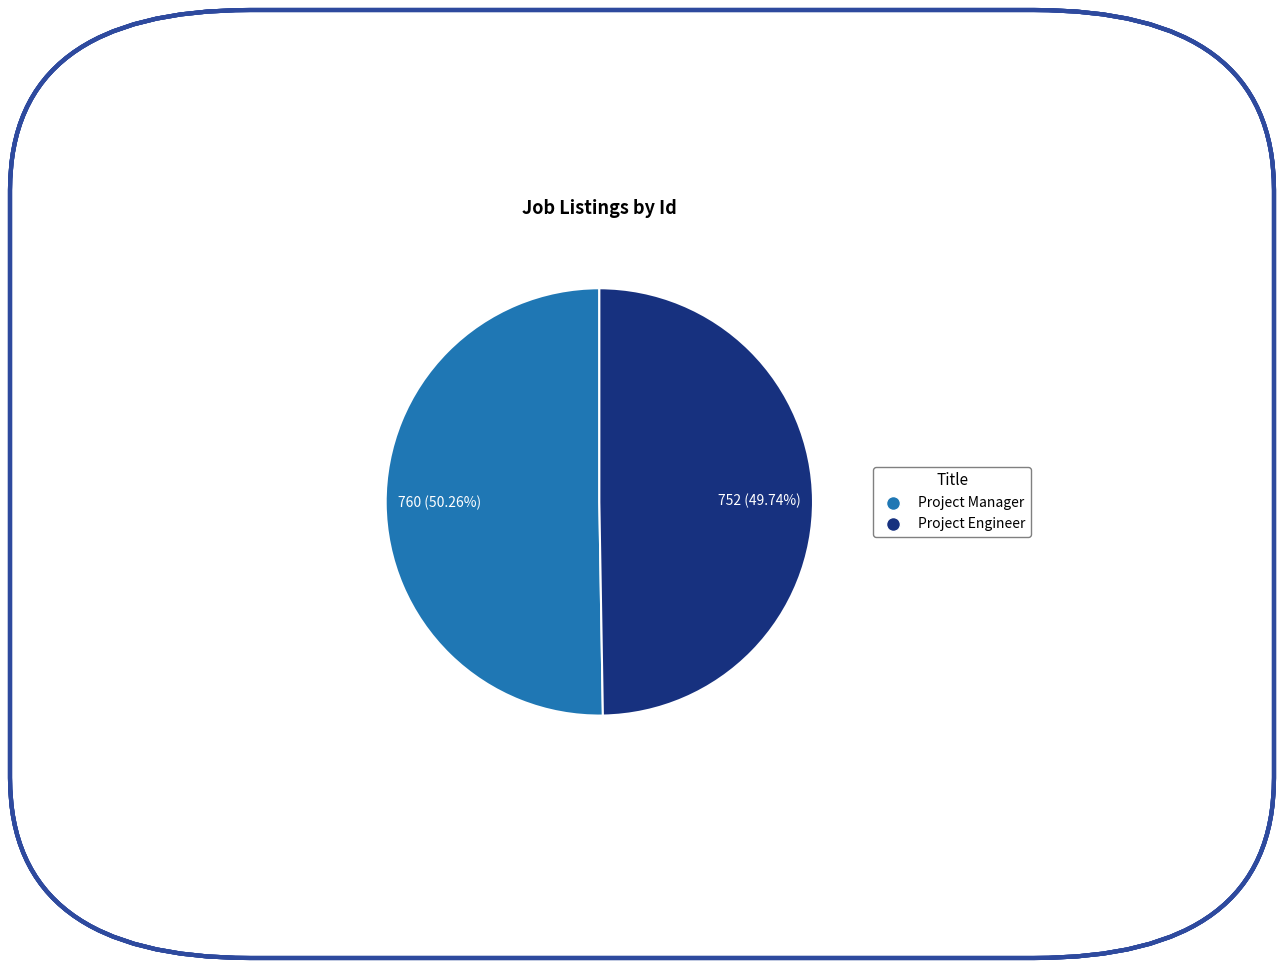

To the nearest percent, what percentage of the pie is Project Manager?

50%